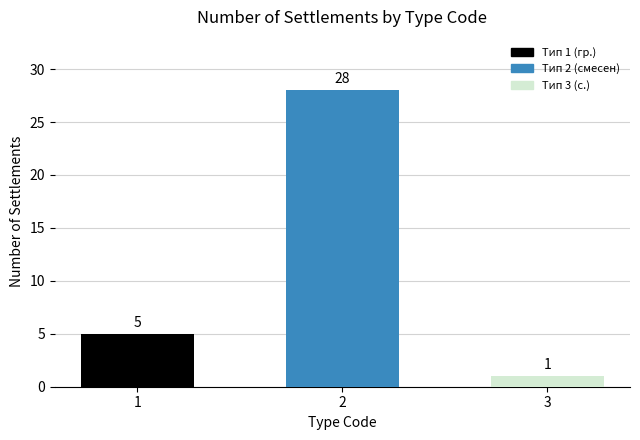

How many values are between 1 and 28?

3